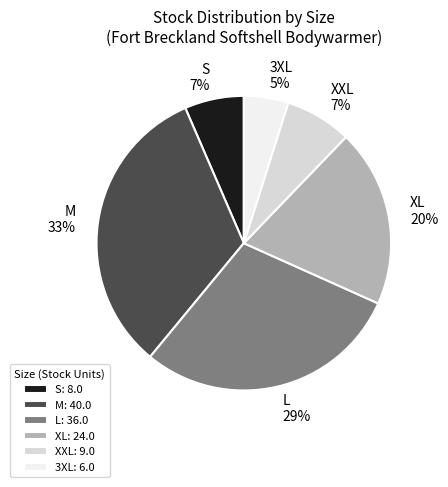

Is there any slice that represents more than half of the pie?

No